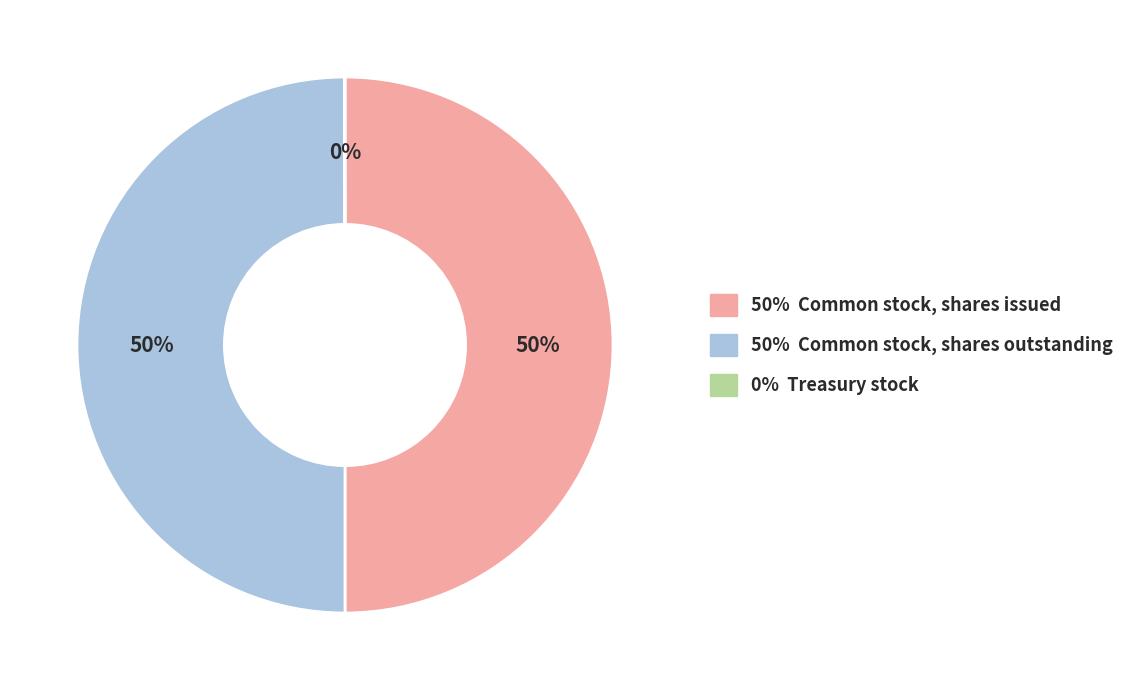

To the nearest percent, what is the difference between the largest and smallest slice percentages?

50%